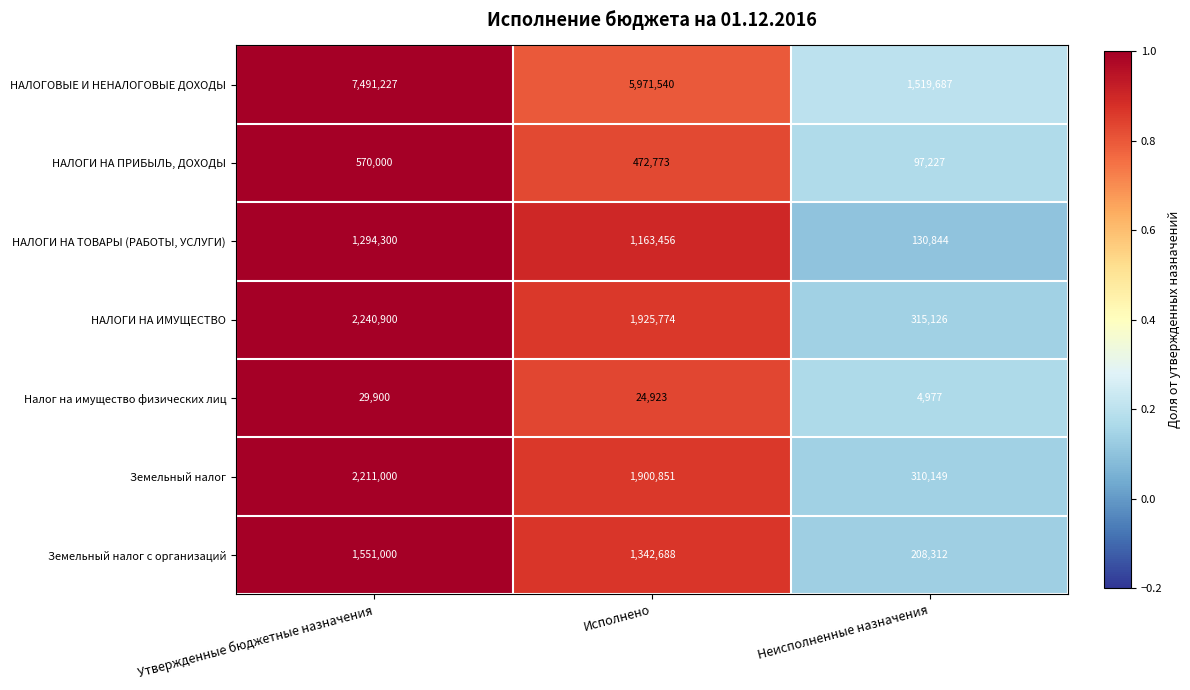

Rank the categories by НАЛОГИ НА ИМУЩЕСТВО value from highest to lowest.

Утвержденные бюджетные назначения, Исполнено, Неисполненные назначения